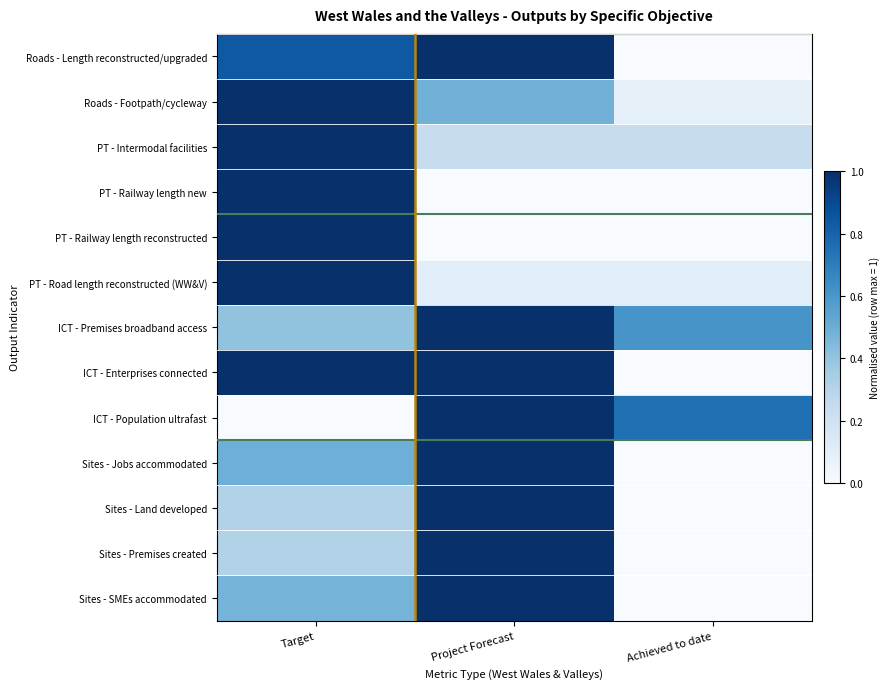

Which label corresponds to the largest value in the chart?

Project Forecast